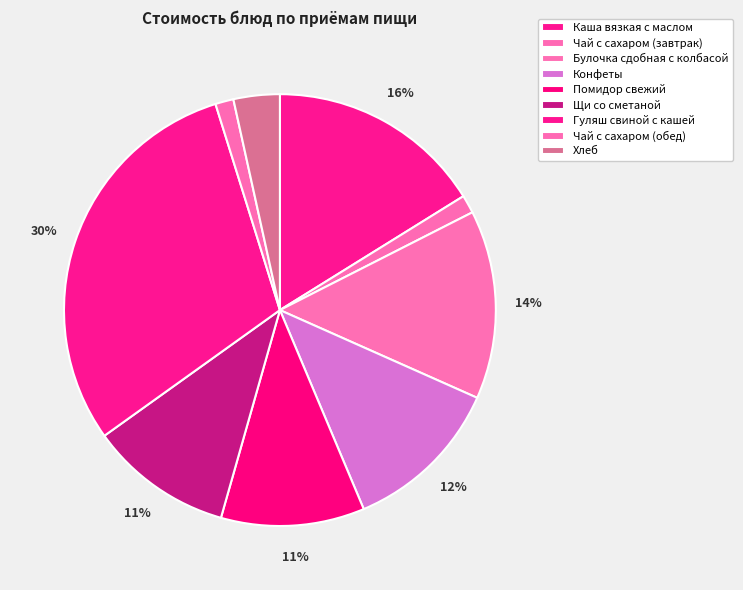

How many slices are in this pie chart?

9